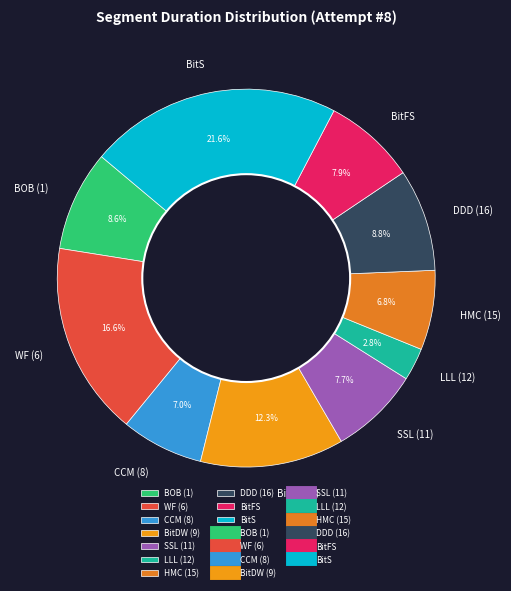

Does WF (6) represent more than half of the total?

No